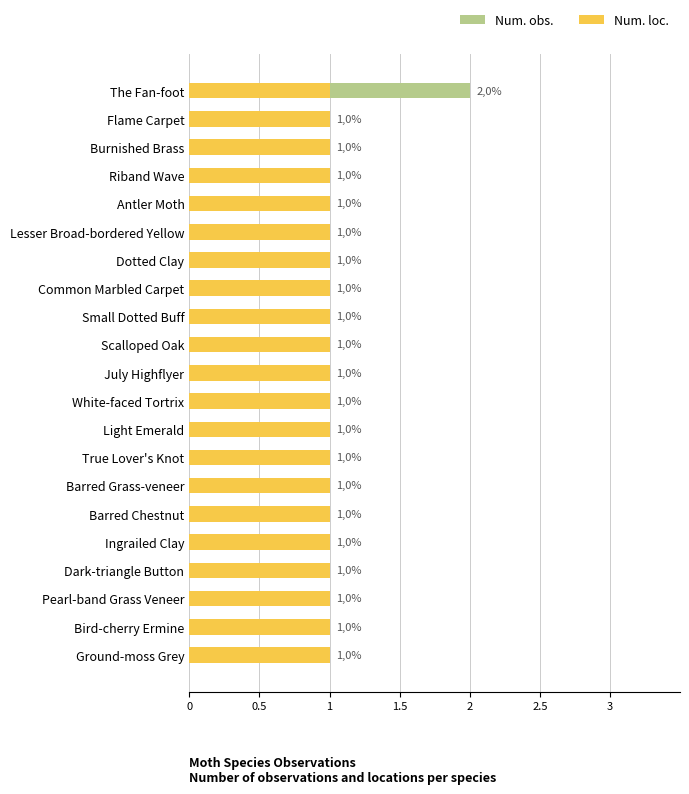

Rank the series by their maximum value, from lowest to highest.

Num. loc., Num. obs.